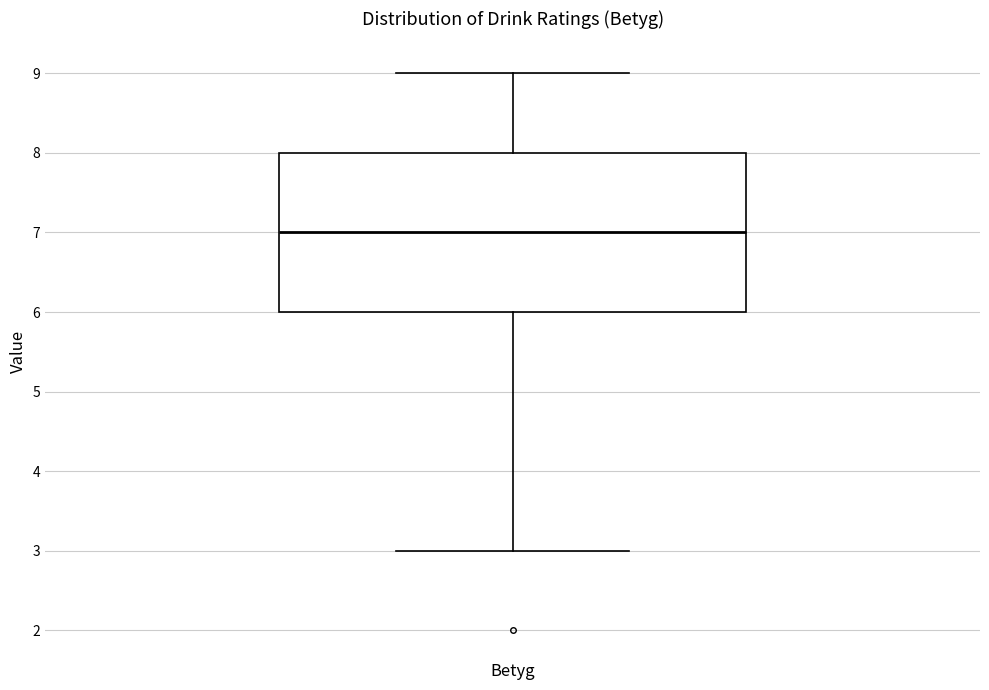

Where does the upper whisker of the box for Betyg end on the y-axis? The values are not printed on the chart, so give them approximately, as read against the axis.

9